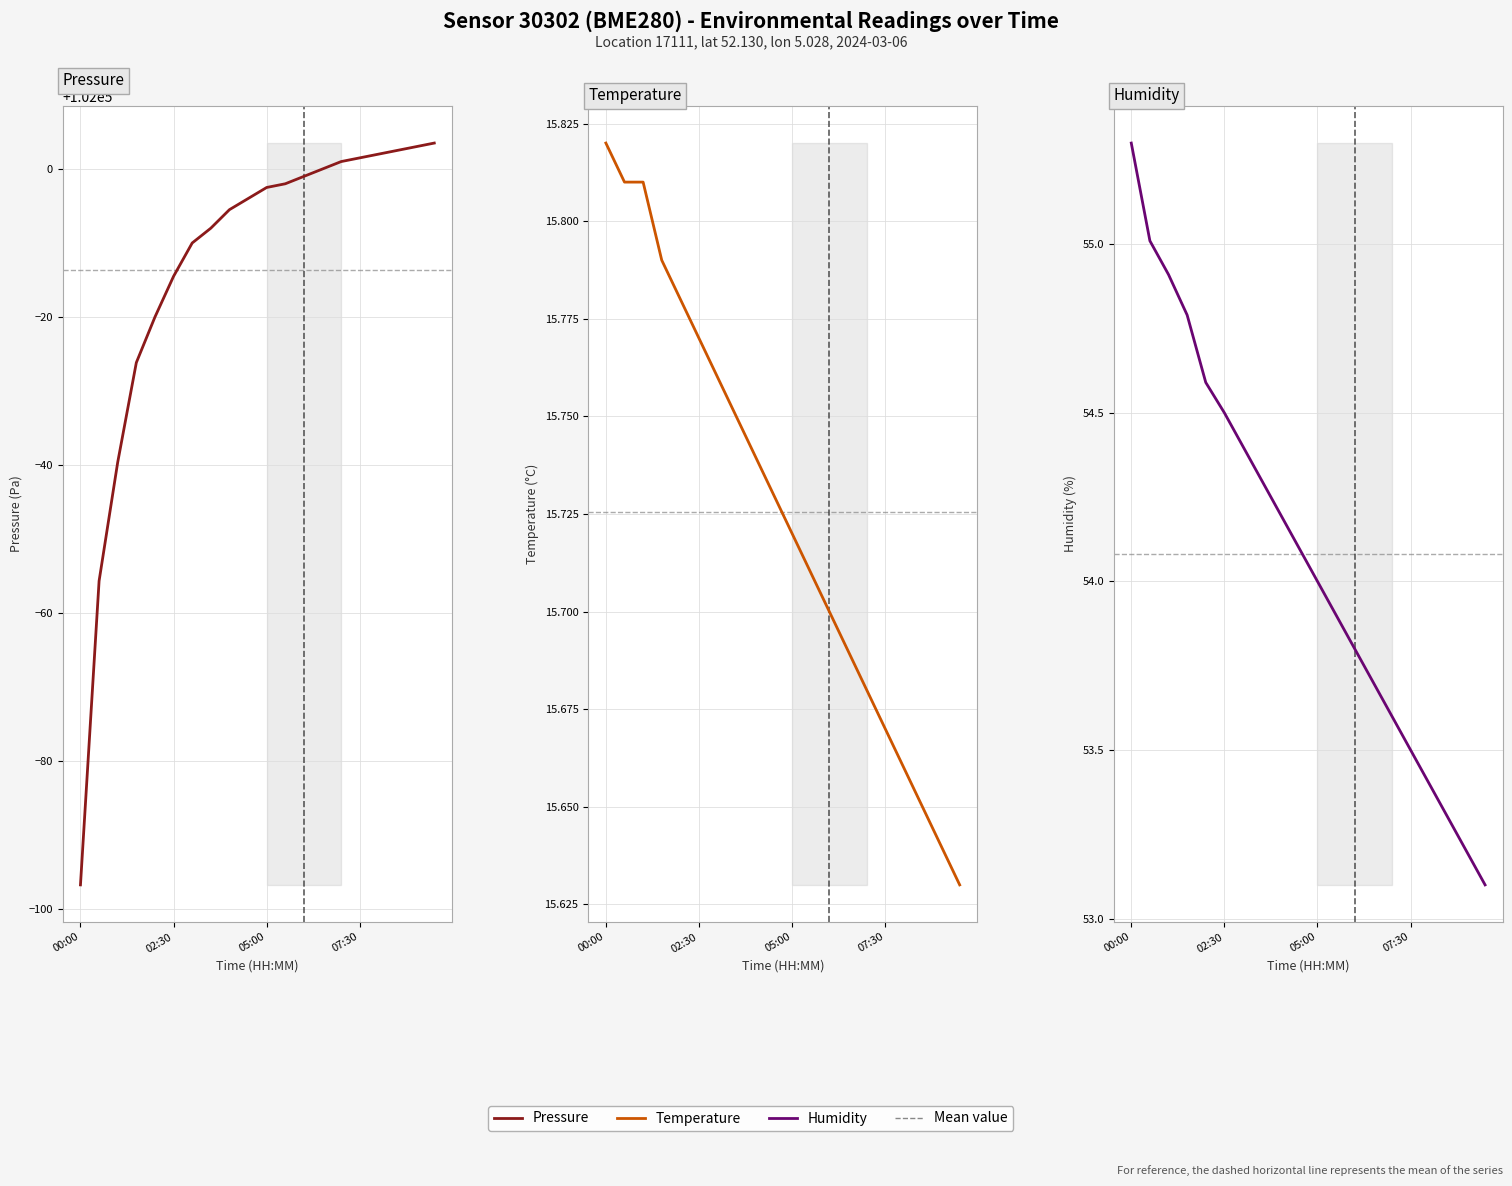

What is the difference between the highest and lowest values at 18?

101987.4